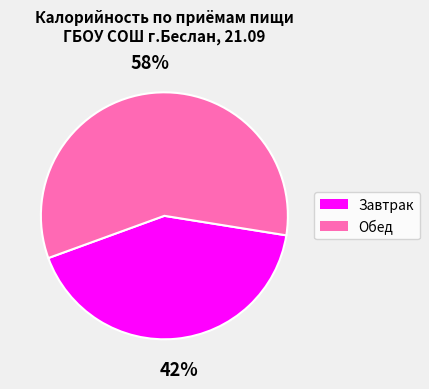

Combined, do Обед and Завтрак account for over 50%?

Yes